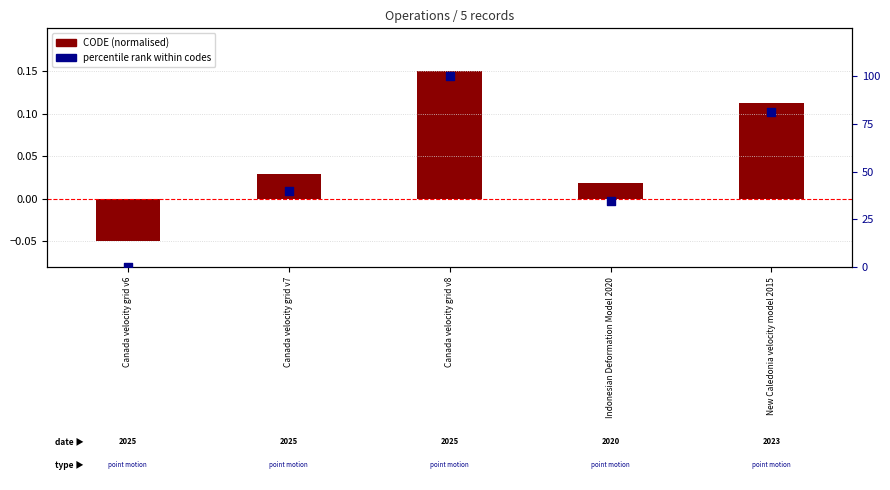

Which series has the widest spread of Y values?

percentile rank within codes